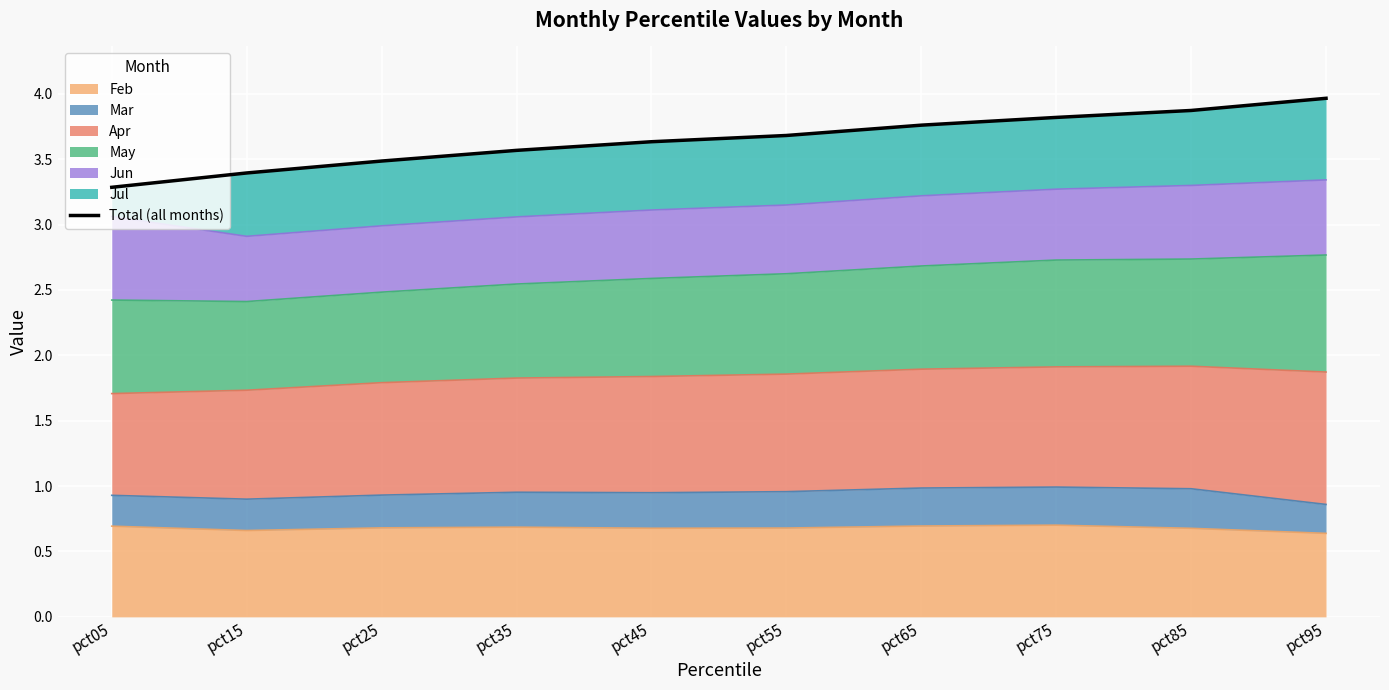

What is the difference between the second highest and second lowest values?

0.5